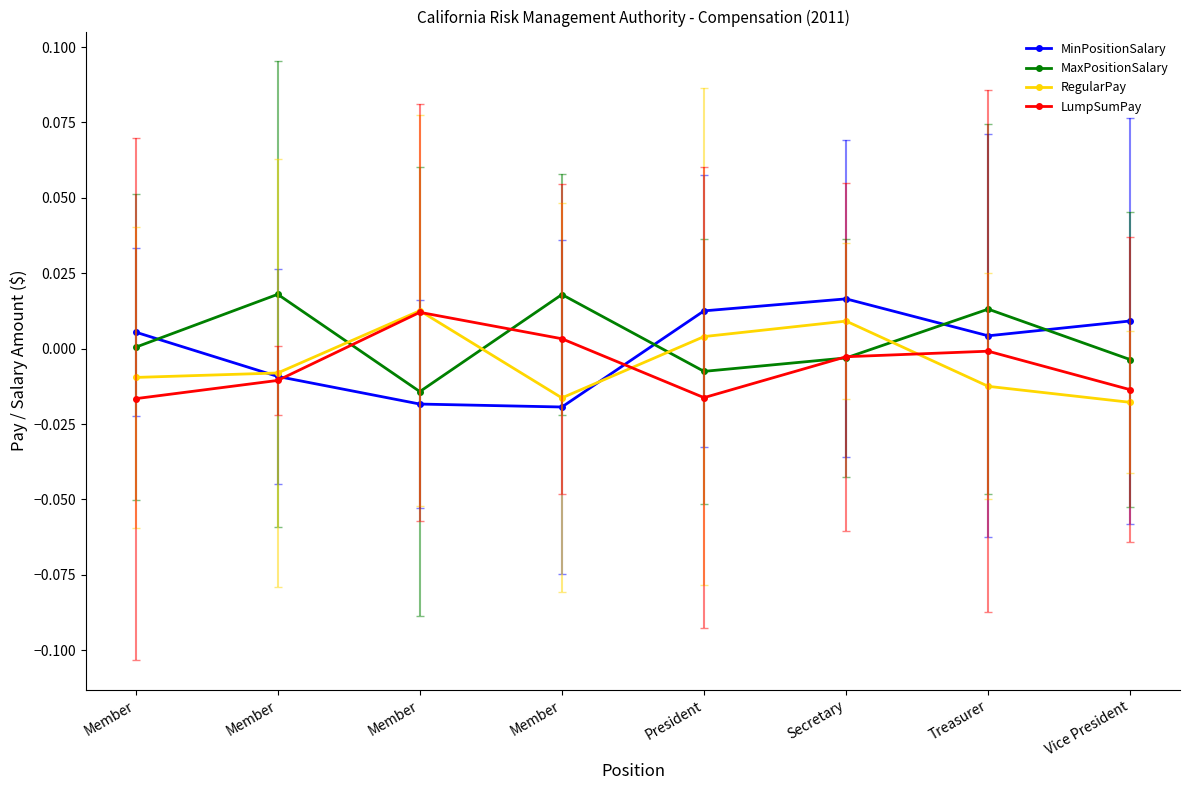

How many intersections are there between LumpSumPay and MaxPositionSalary?

4